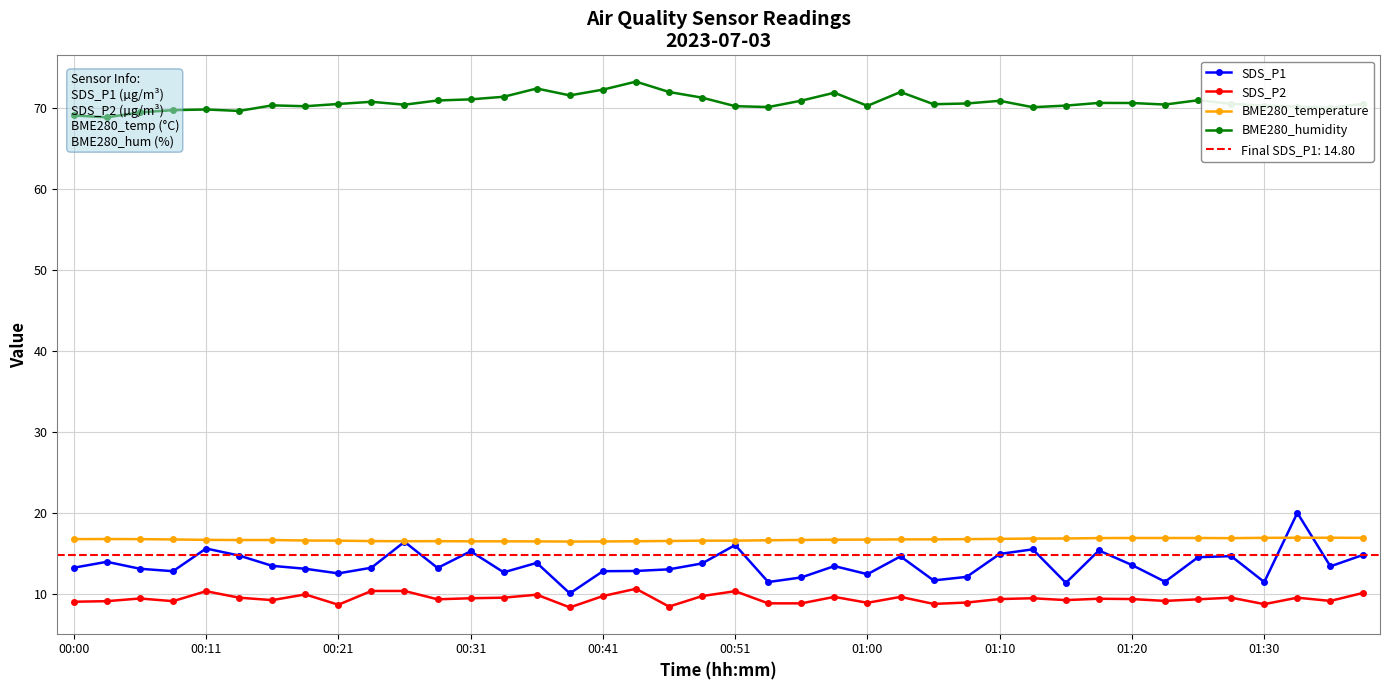

Which series has the largest total across all categories?

BME280_humidity